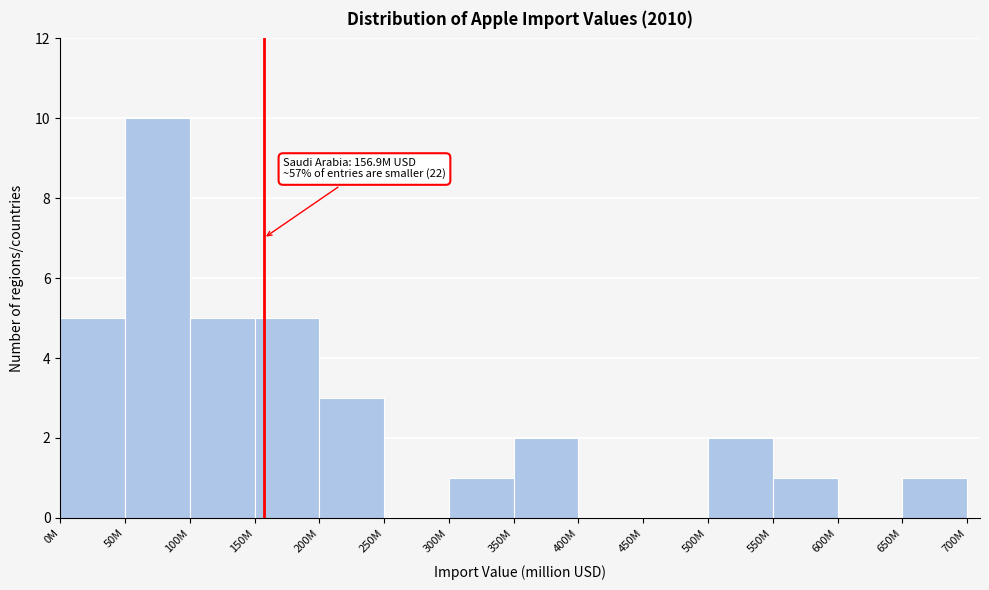

Reading left to right, what are all the values shown in this chart?

0M=5	50M=10	100M=5	150M=5	200M=3	250M=0	300M=1	350M=2	400M=0	450M=0	500M=2	550M=1	600M=0	650M=1